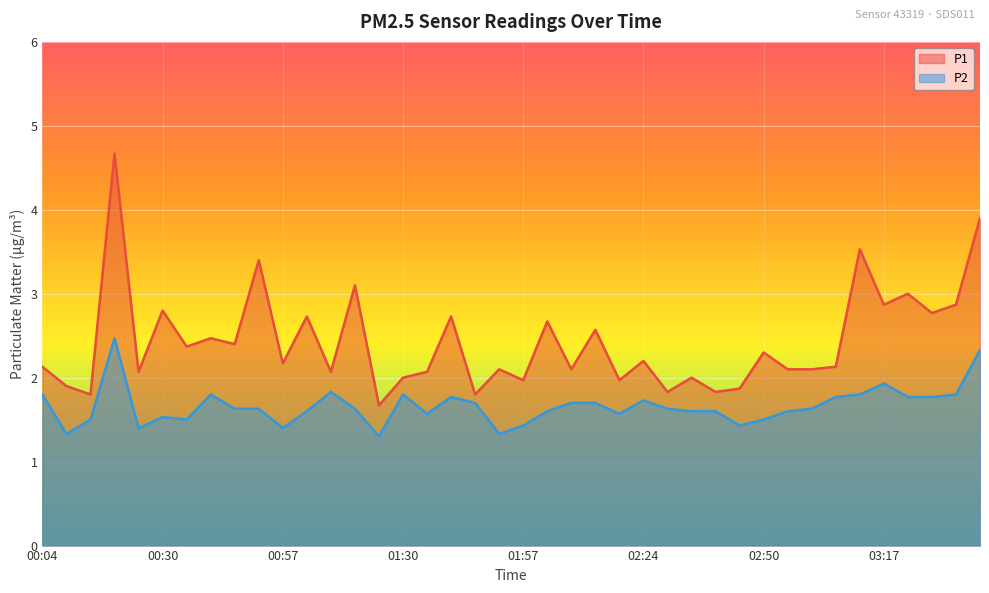

What is the difference between the maximum and minimum values in the P2 series?

1.2